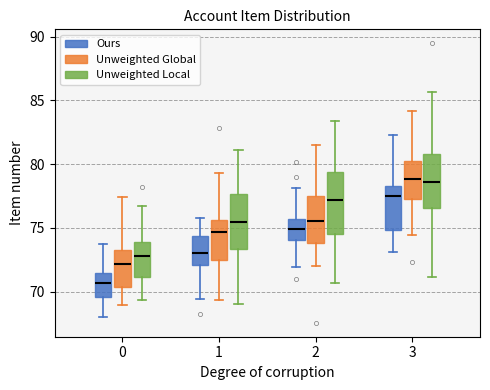

Which box is the tallest, from its lower edge to its upper edge?

2 (Unweighted Local)